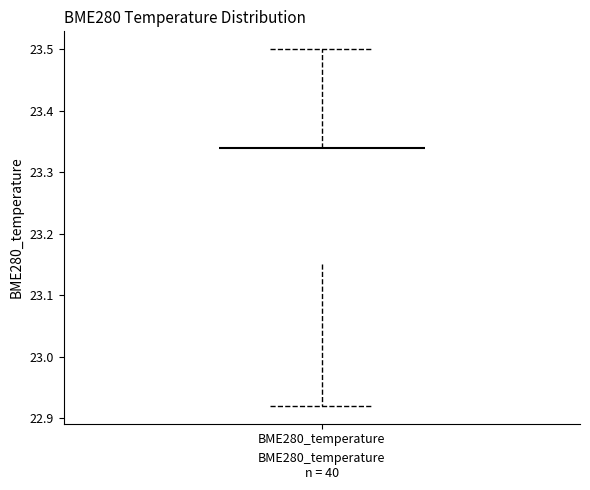

Transcribe this box plot: give where the median line is, the range the box spans, and where the two whiskers end, as read against the y-axis. The values are not printed on the chart, so give them approximately, as read against the axis.

median 23.34 (drawn on the box's upper edge), box 23.15 to 23.34, whiskers 22.92 to 23.50